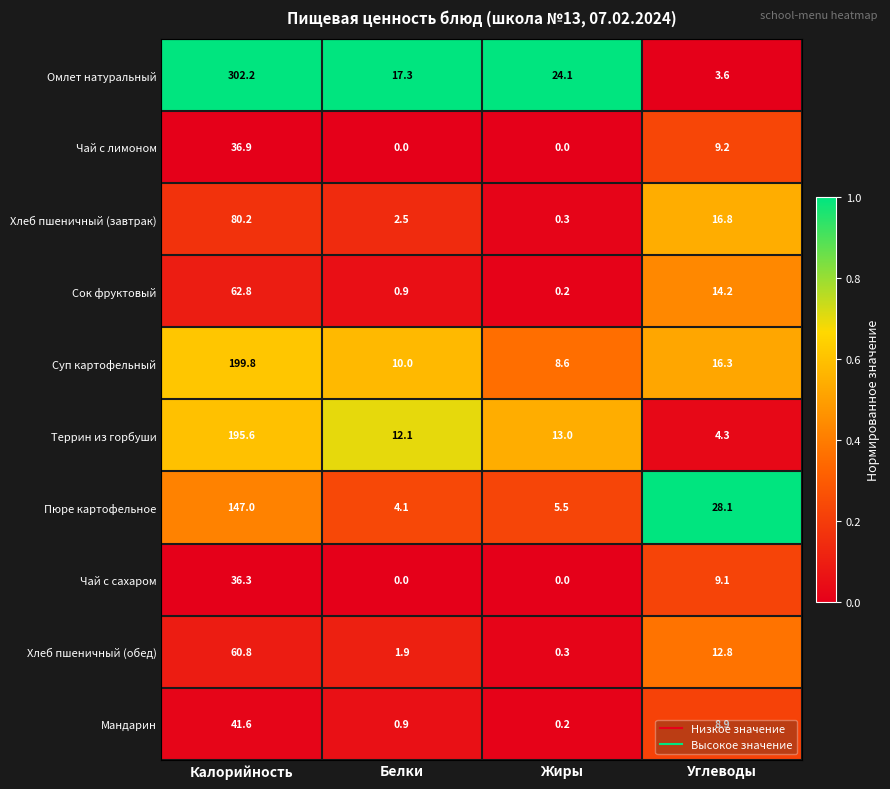

At Углеводы, list the series in order from largest to smallest.

Пюре картофельное, Хлеб пшеничный (завтрак), Суп картофельный, Сок фруктовый, Хлеб пшеничный (обед), Чай с лимоном, Чай с сахаром, Мандарин, Террин из горбуши, Омлет натуральный